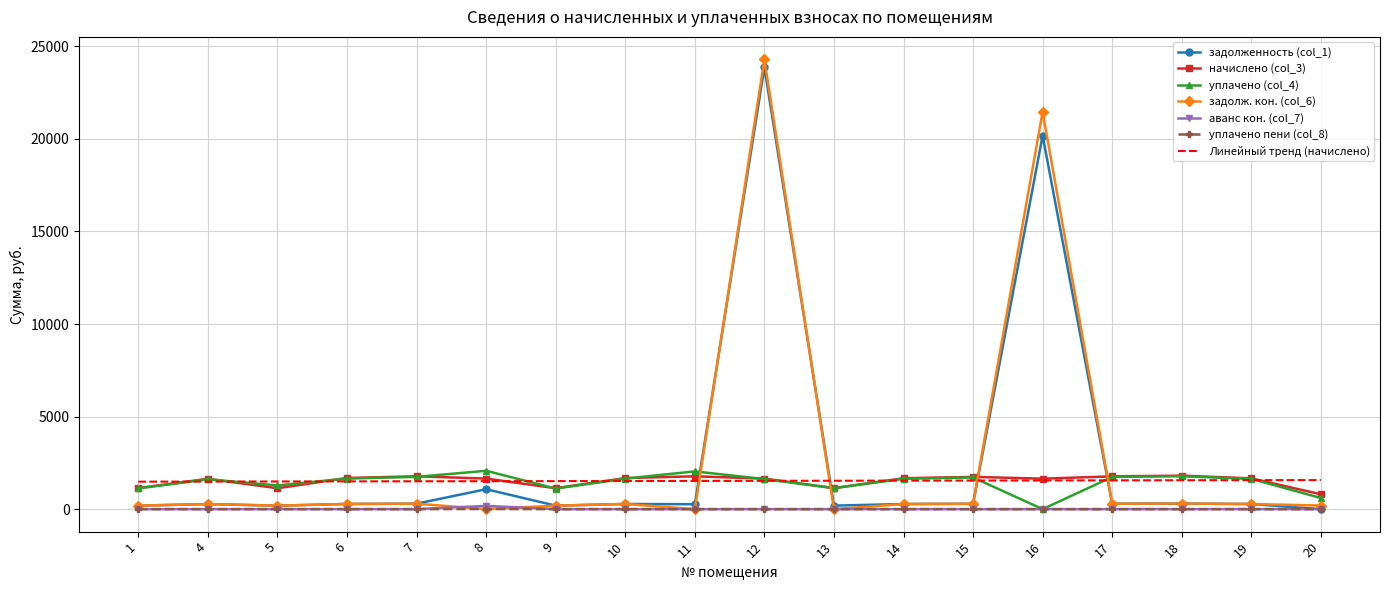

Which series has the widest spread of values?

задолж. кон. (col_6)